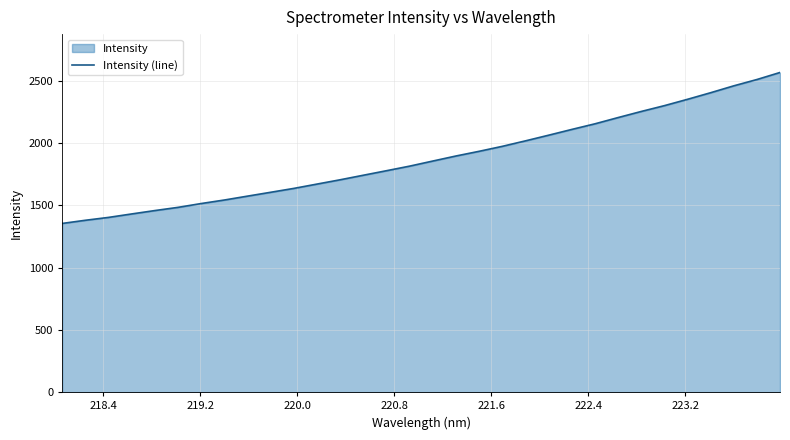

What is the difference between the maximum and minimum values?

1211.7